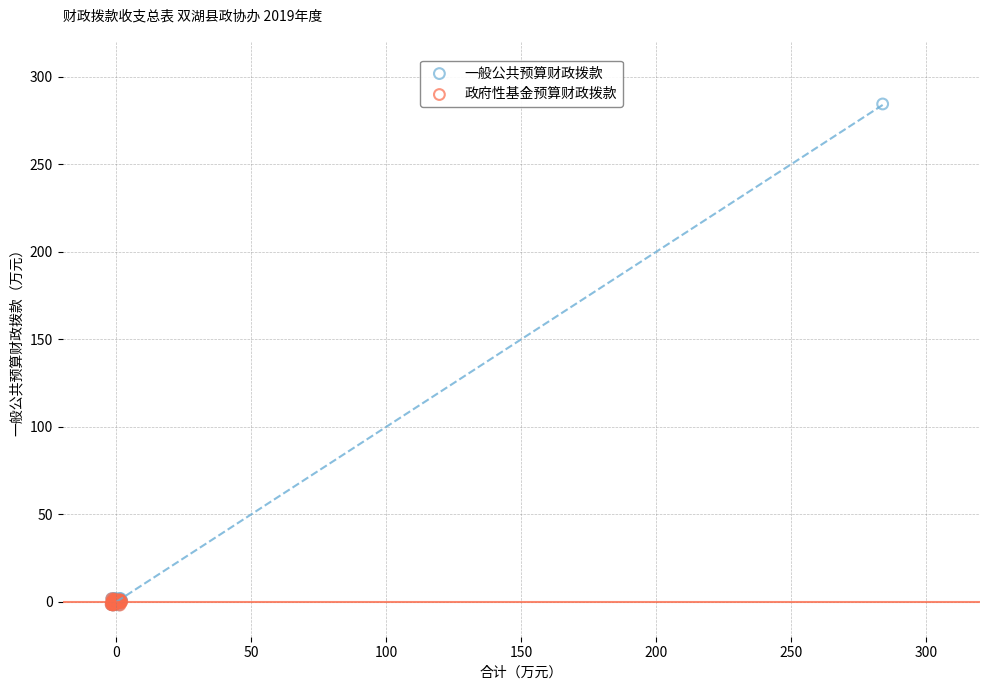

Which series has the widest spread of Y values?

一般公共预算财政拨款